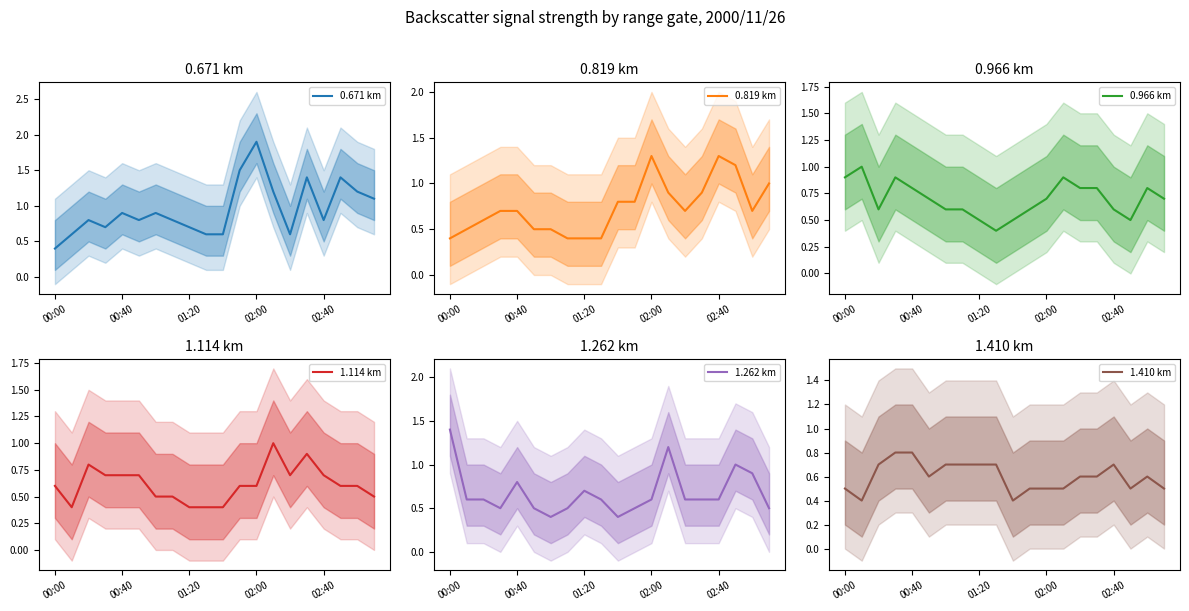

What is the lowest value of the 0.671 km series?

0.4